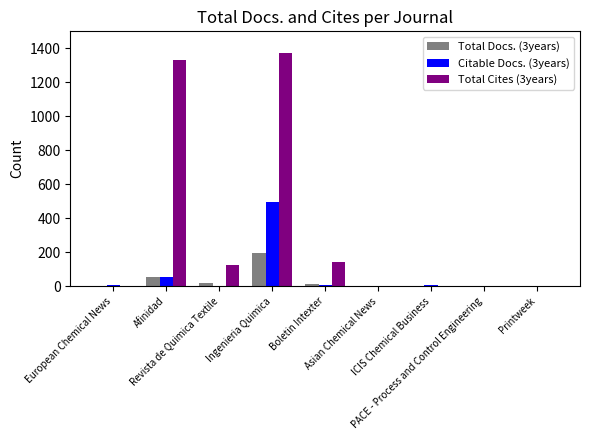

Which series has the largest total across all categories?

Total Cites (3years)